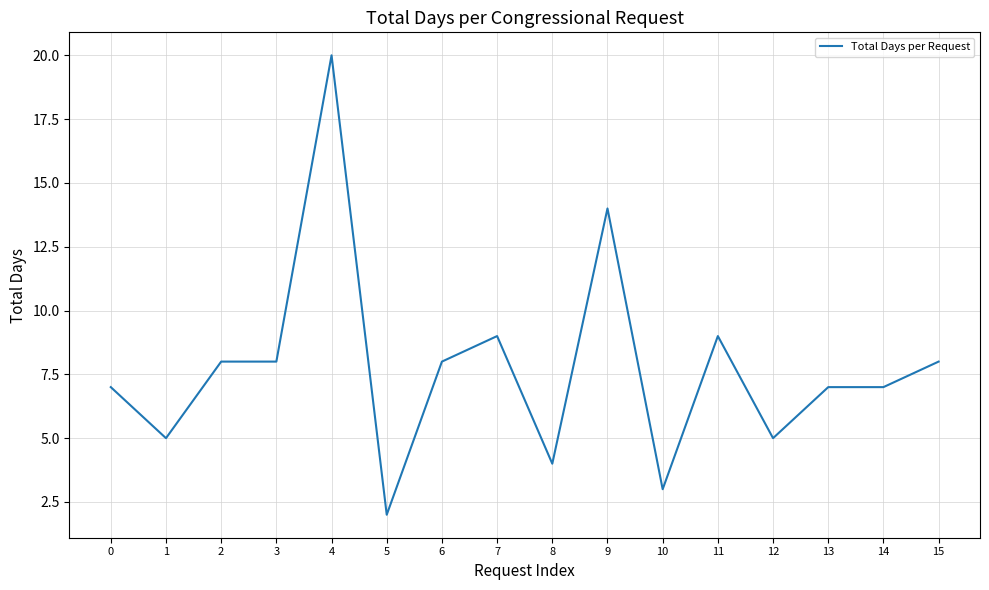

At which category does the chart reach its peak across all series?

4